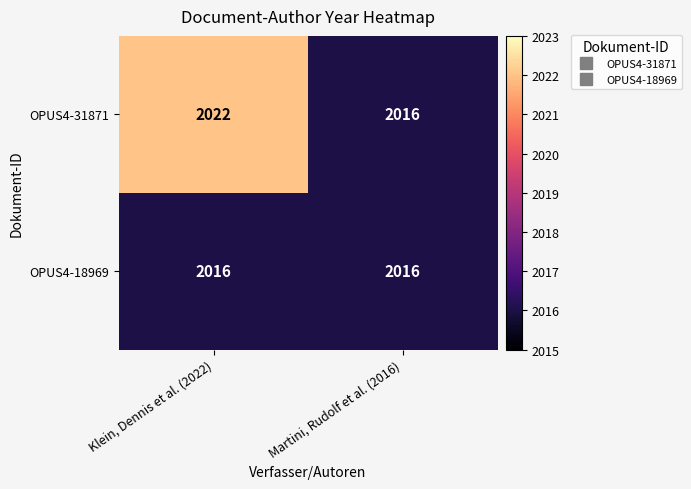

What is the sum of the OPUS4-31871 values at Martini, Rudolf et al. (2016) and Klein, Dennis et al. (2022)?

4038